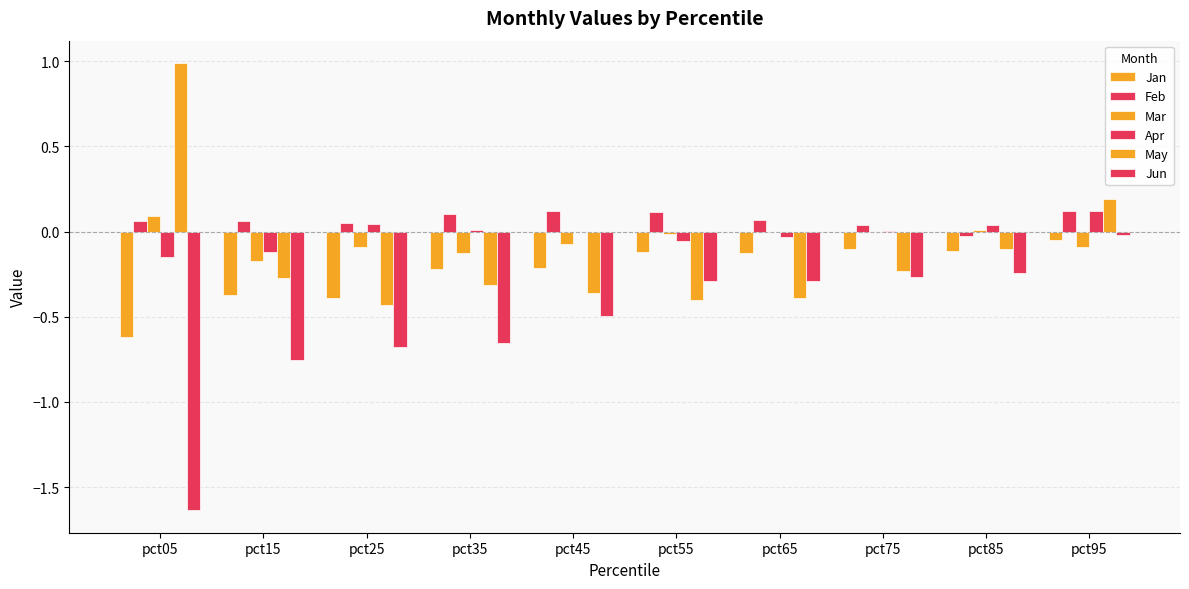

What is the difference between the maximum and minimum values in the Jan series?

0.6